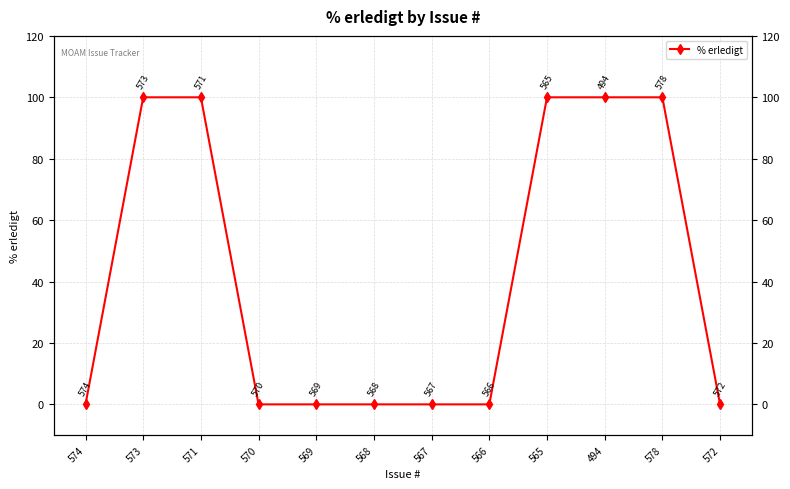

At which category does the chart reach its peak across all series?

573